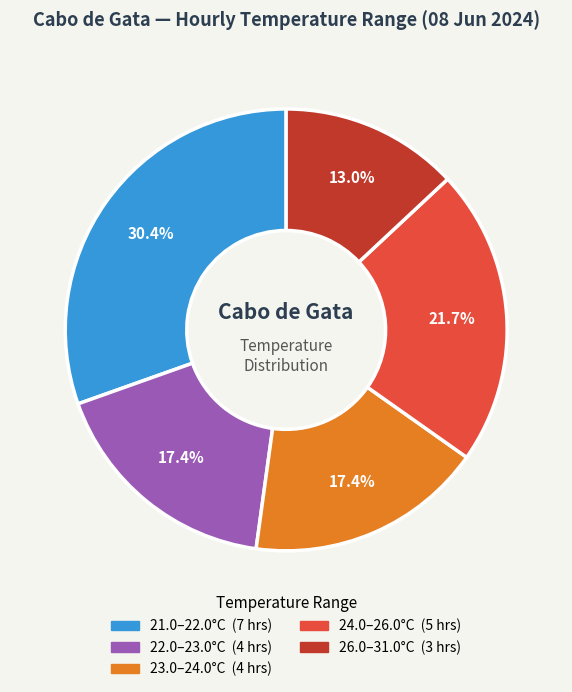

Is there any slice that represents more than half of the pie?

No